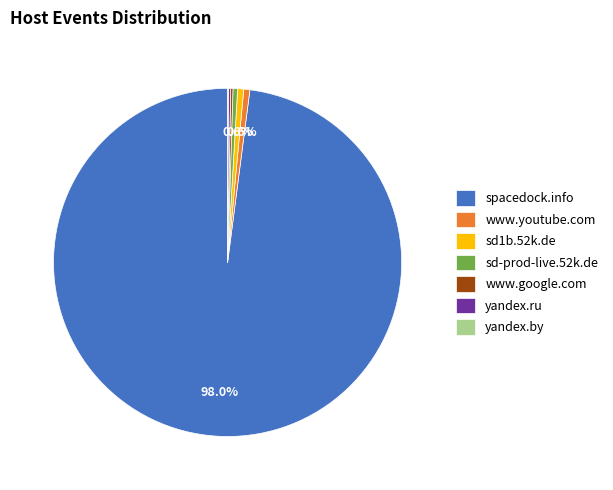

What is the largest slice in the pie chart?

spacedock.info